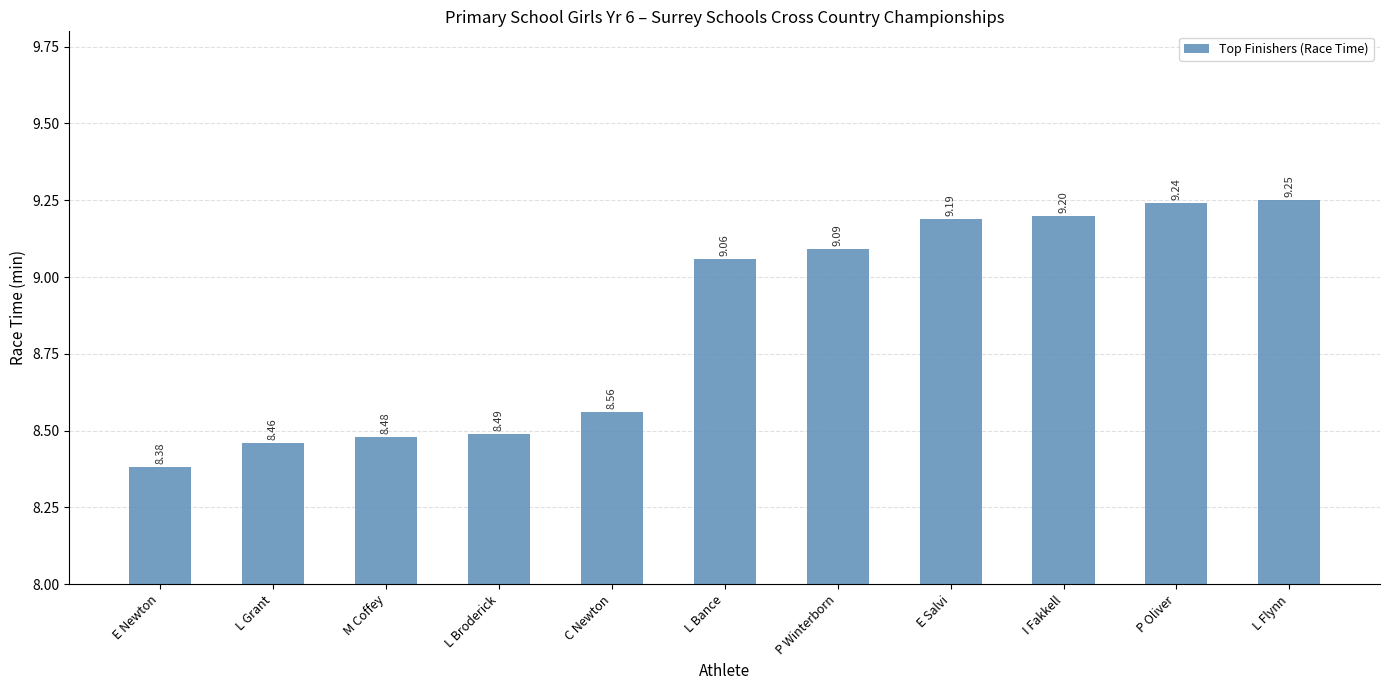

Is it true that the value at P Oliver is 15.9?

False